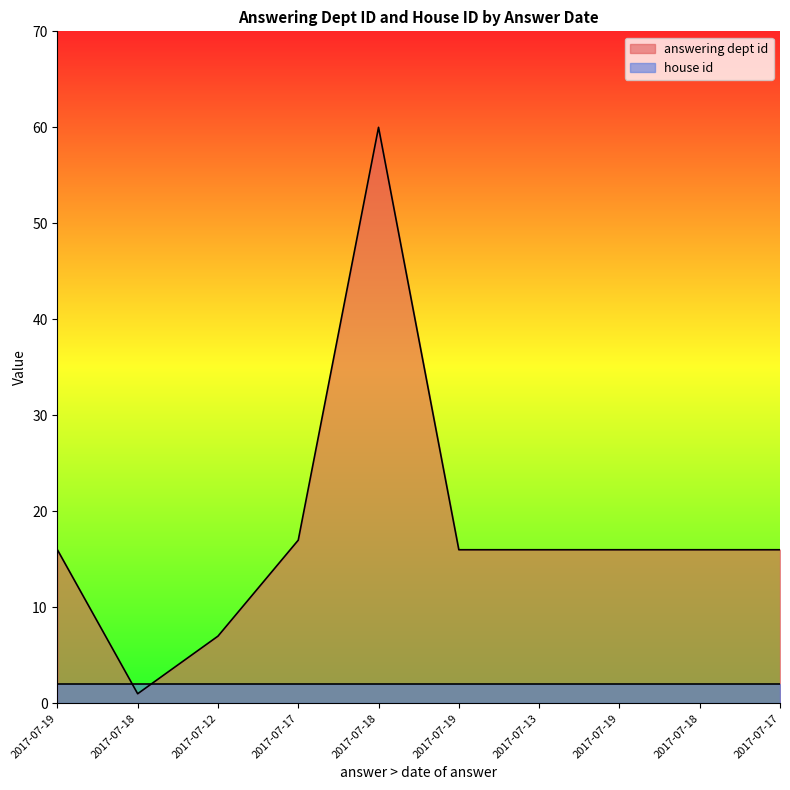

The chart shows a value of 16 at 2017-07-19. True or false?

True